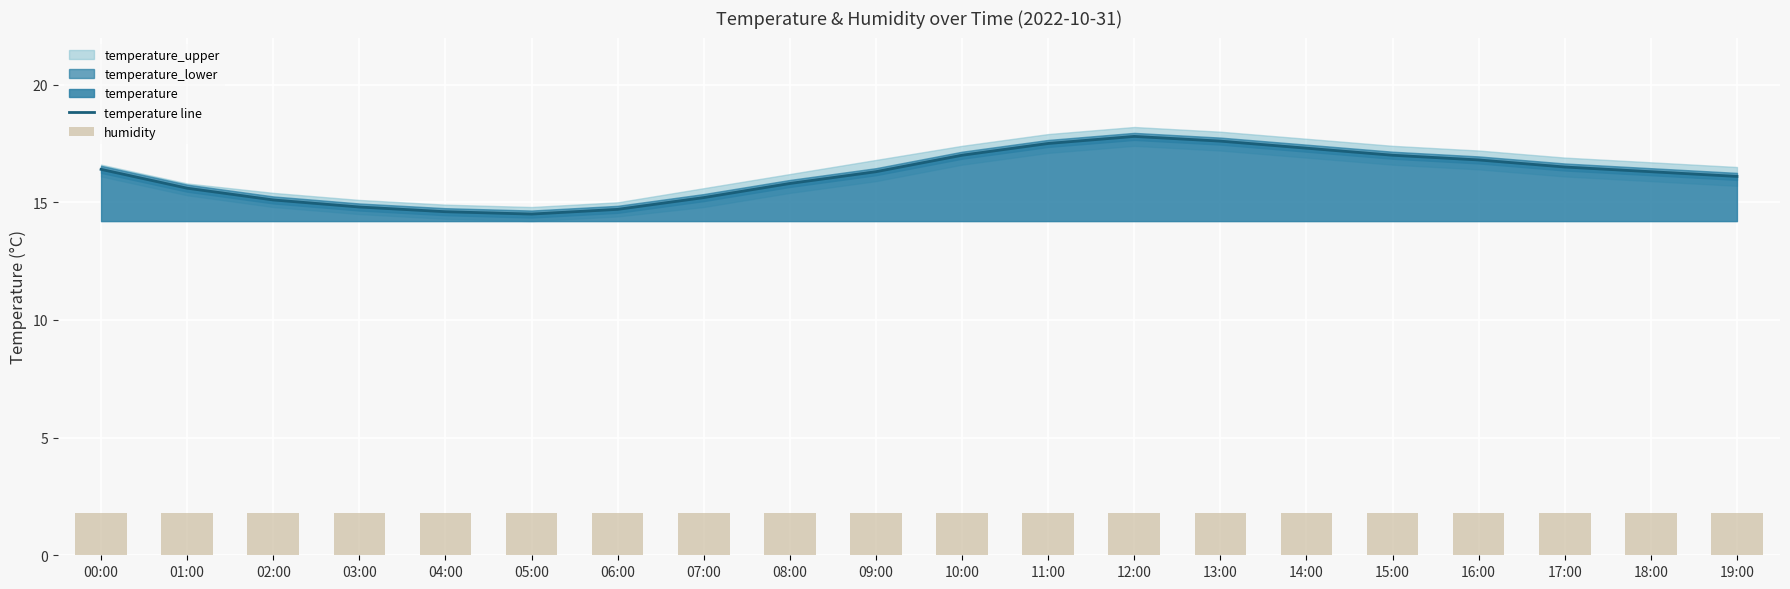

How many values in the temperature line series are below 16?

8